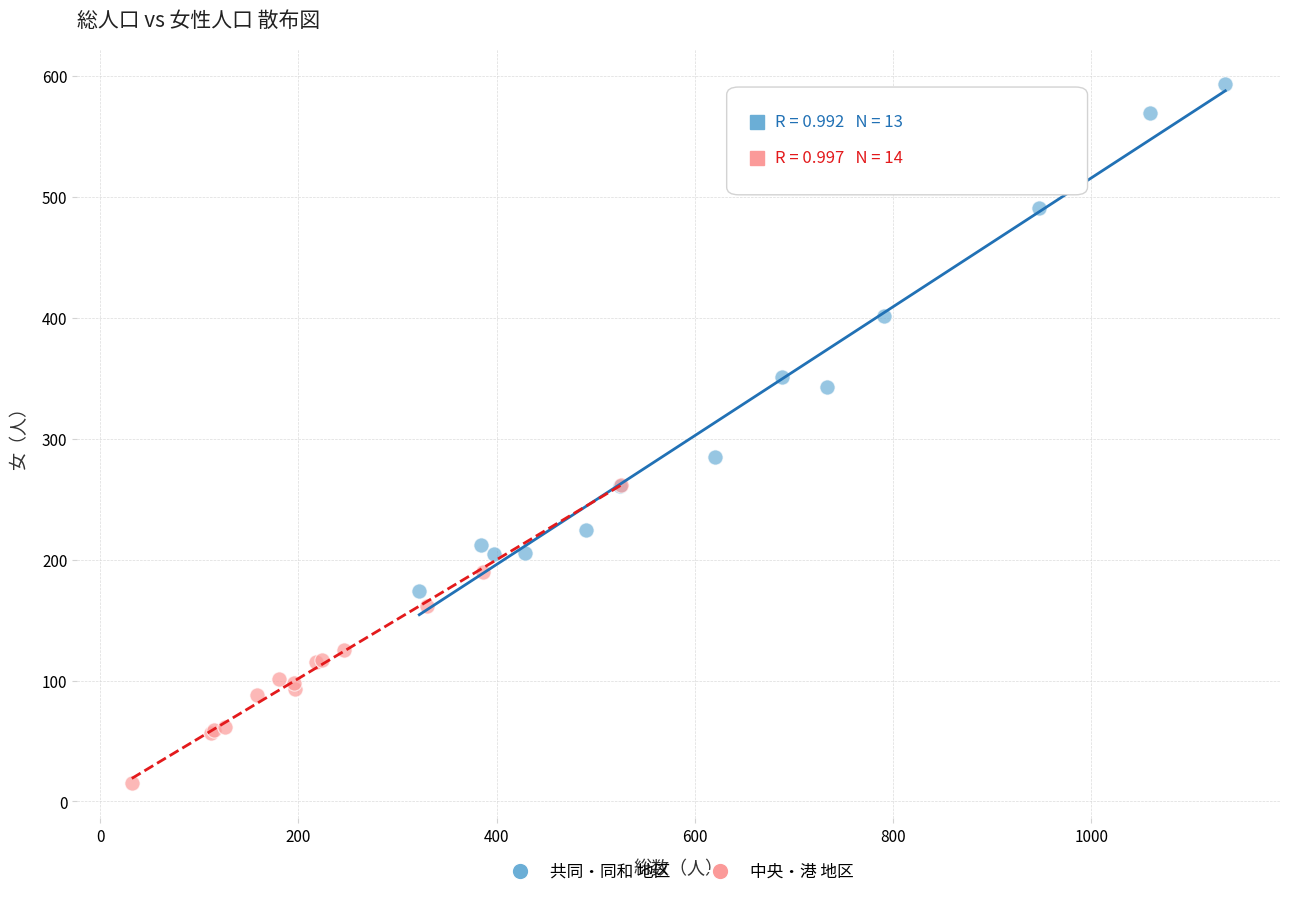

Which series contains the lowest Y value?

中央・港 地区